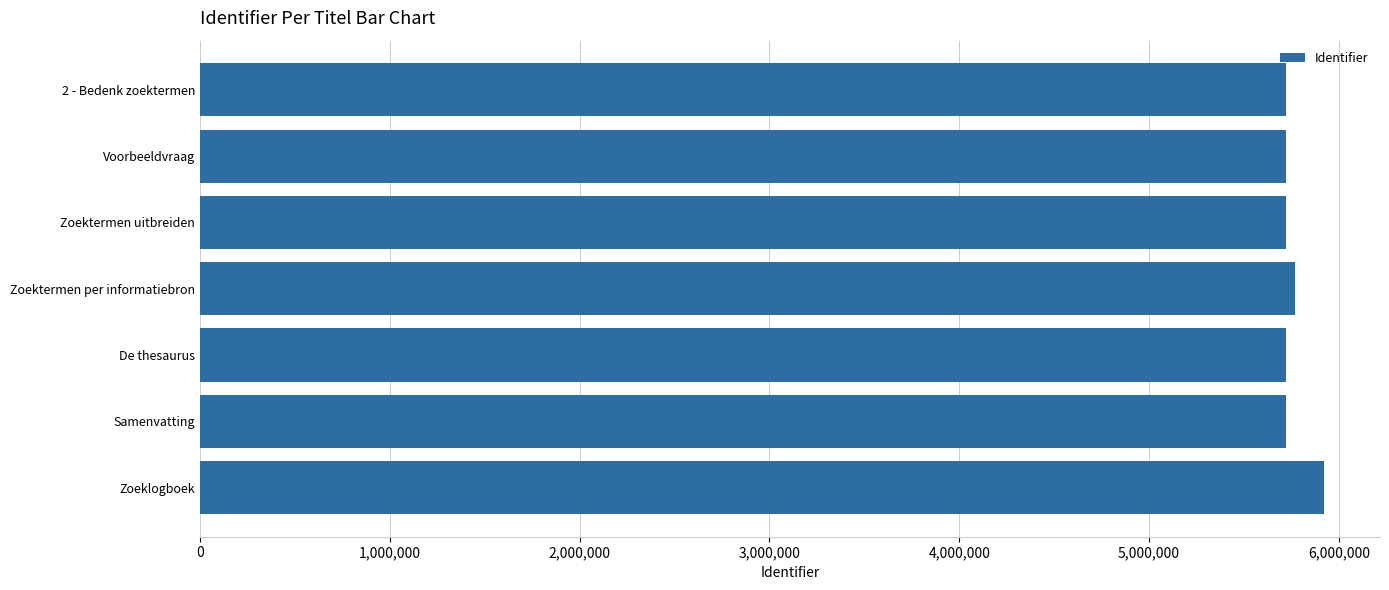

True or false: the data shows 5723845 at Zoektermen uitbreiden.

True